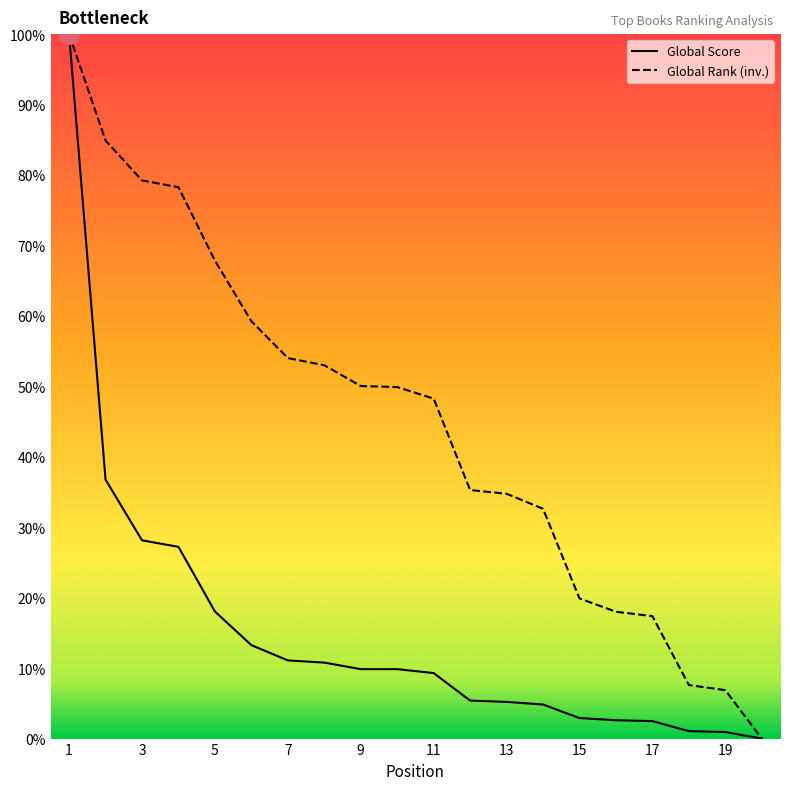

Between 16 and 5, which is larger?

5